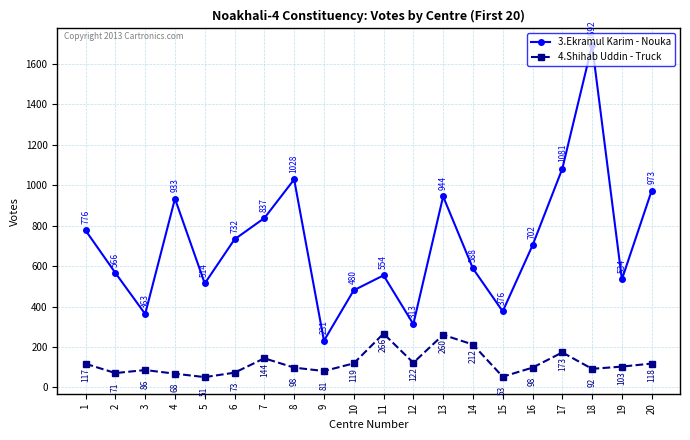

At which label does 3.Ekramul Karim - Nouka first exceed 702?

1